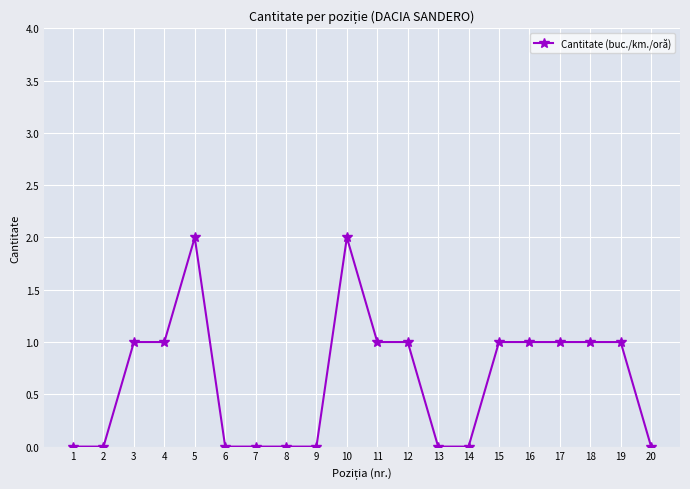

What is the change in value from 8 to 15?

+1